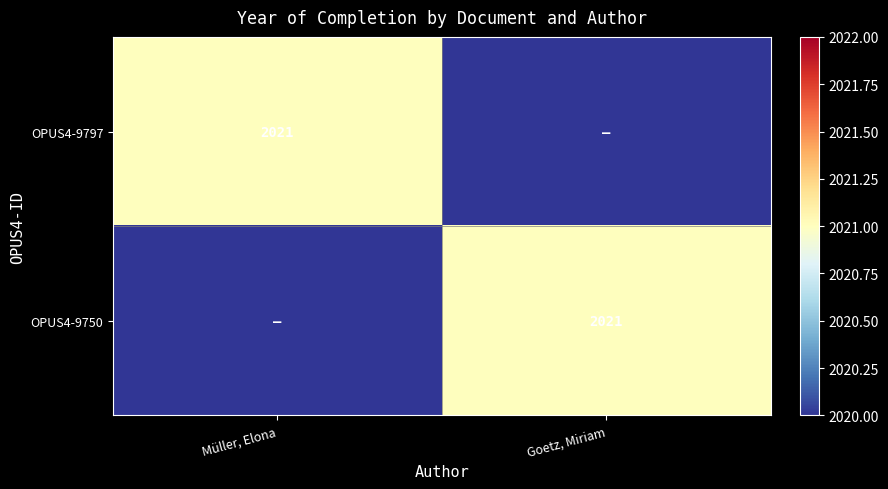

The value of OPUS4-9750 at Goetz, Miriam is 2021. True or false?

True